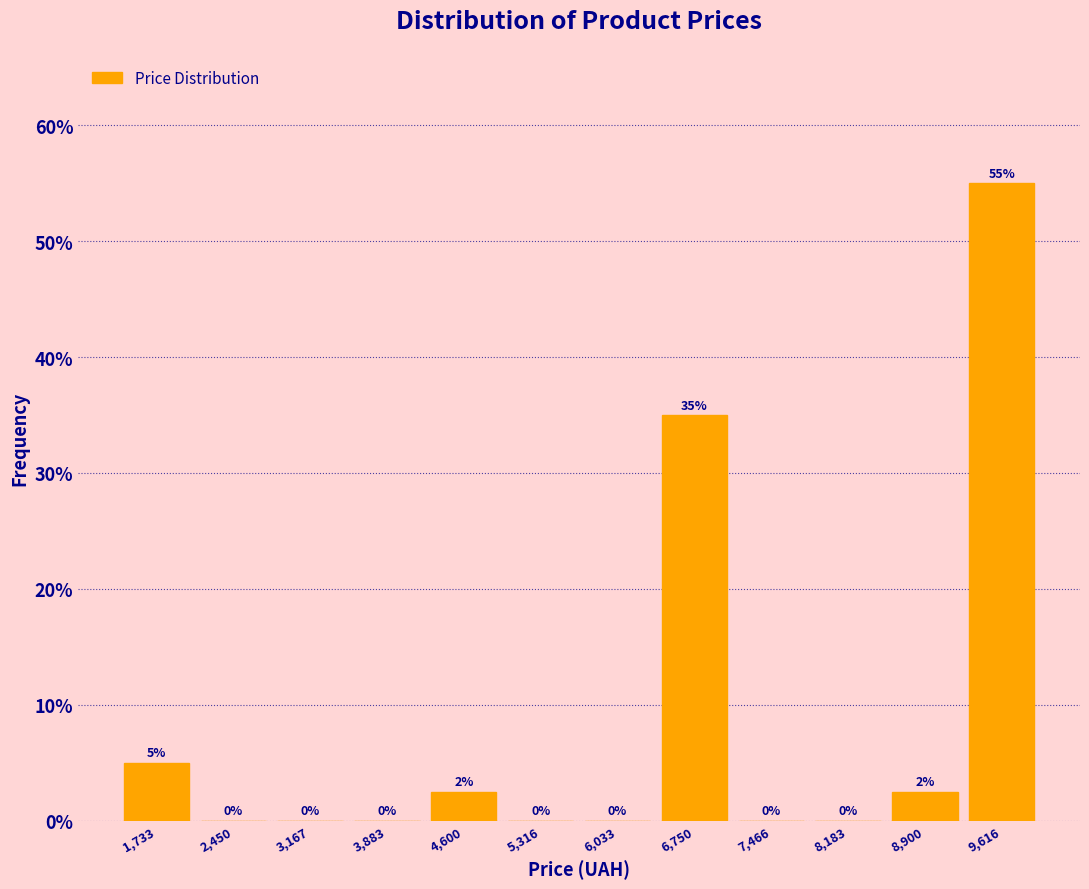

Over which range of the x-axis is the bar tallest?

9300 to 10000